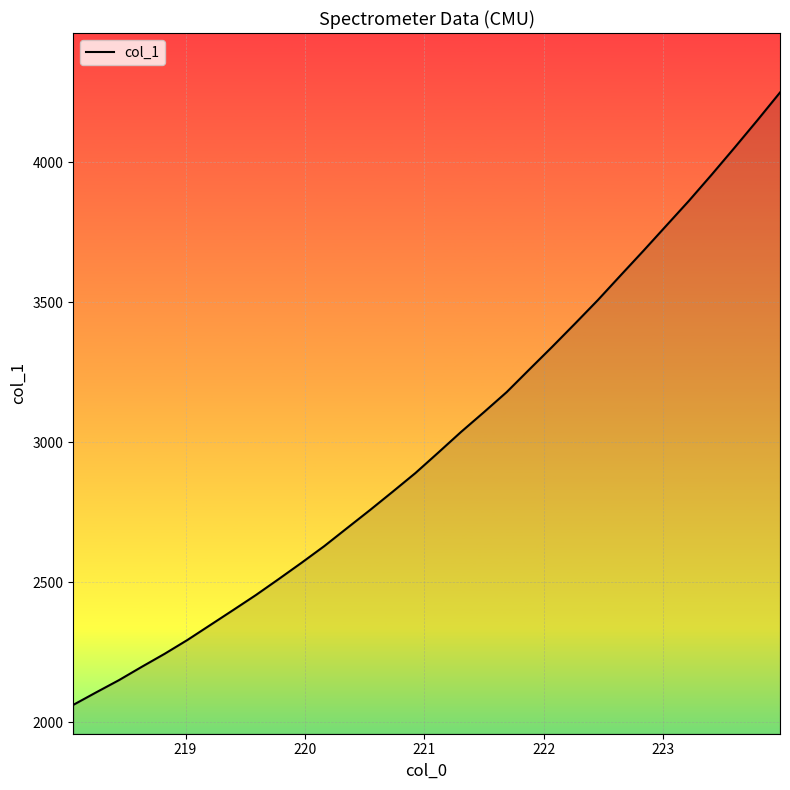

What is the minimum value shown in the chart?

2061.3